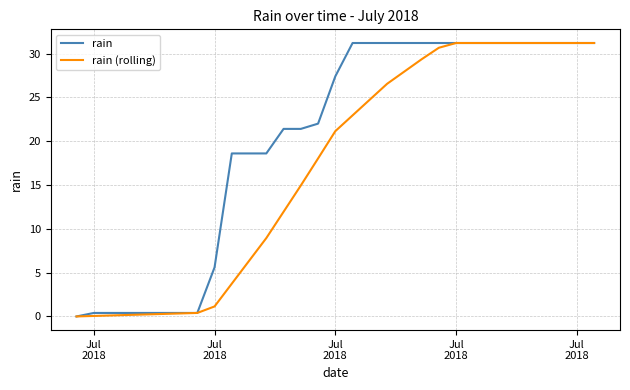

Which series has the largest total across all categories?

rain